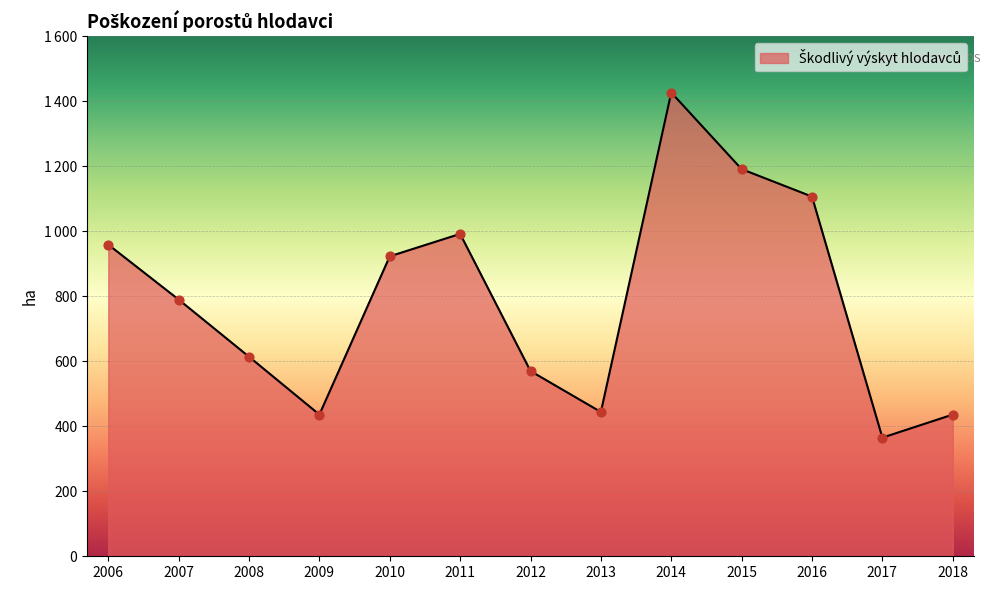

What is the change in value from 2007 to 2013?

-346.0